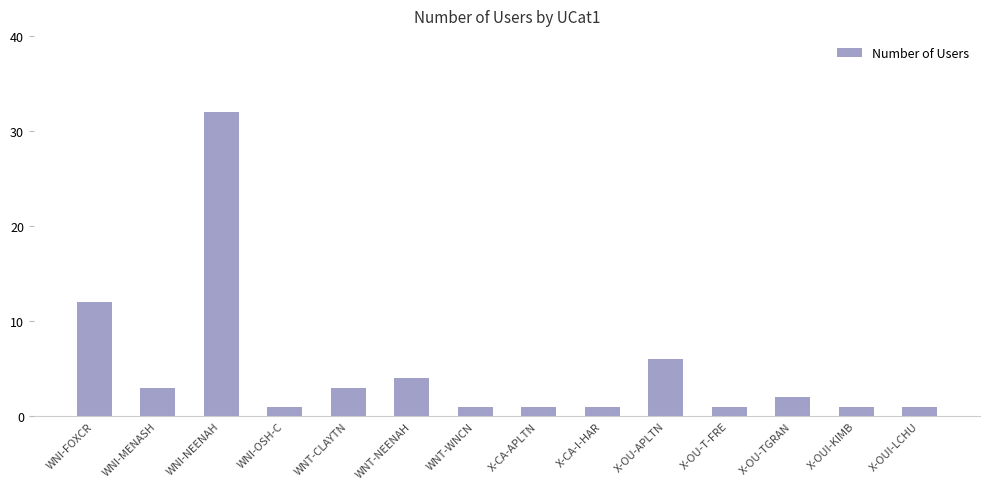

What is the value of the 3rd bar from the left?

32